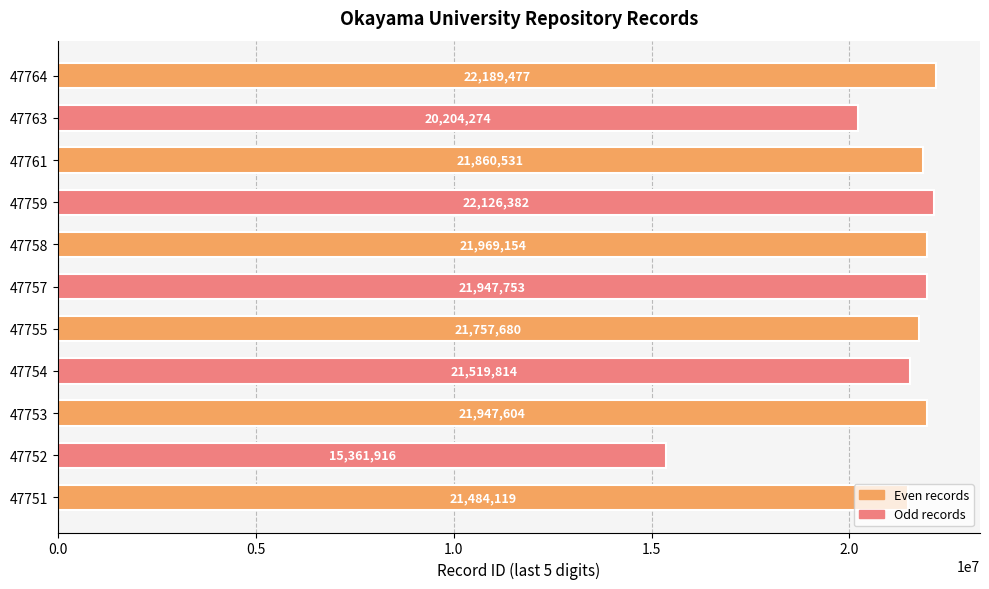

At which label is the value closest to 18775696?

47763